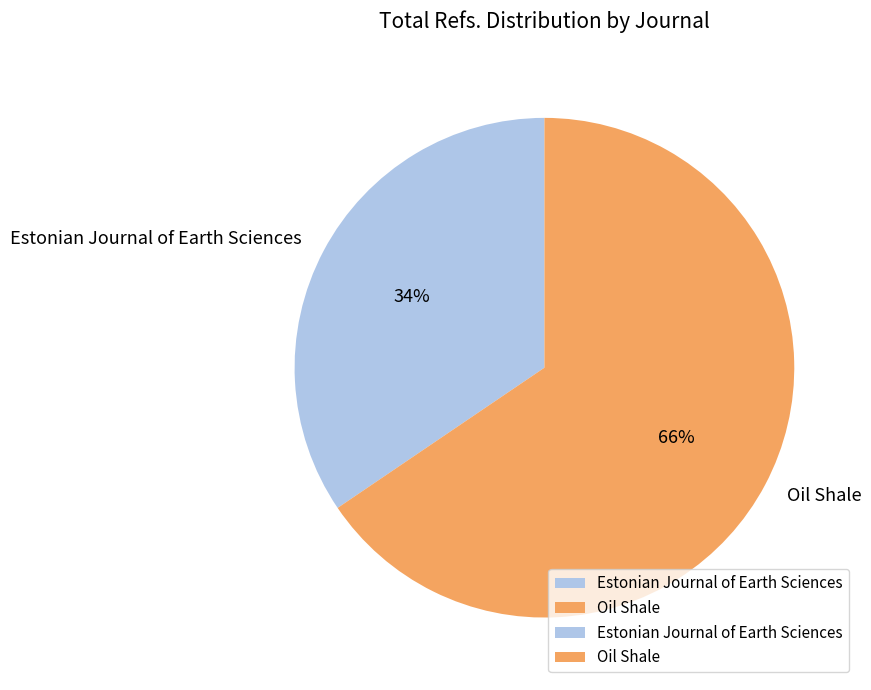

Is Oil Shale the majority of the pie?

Yes